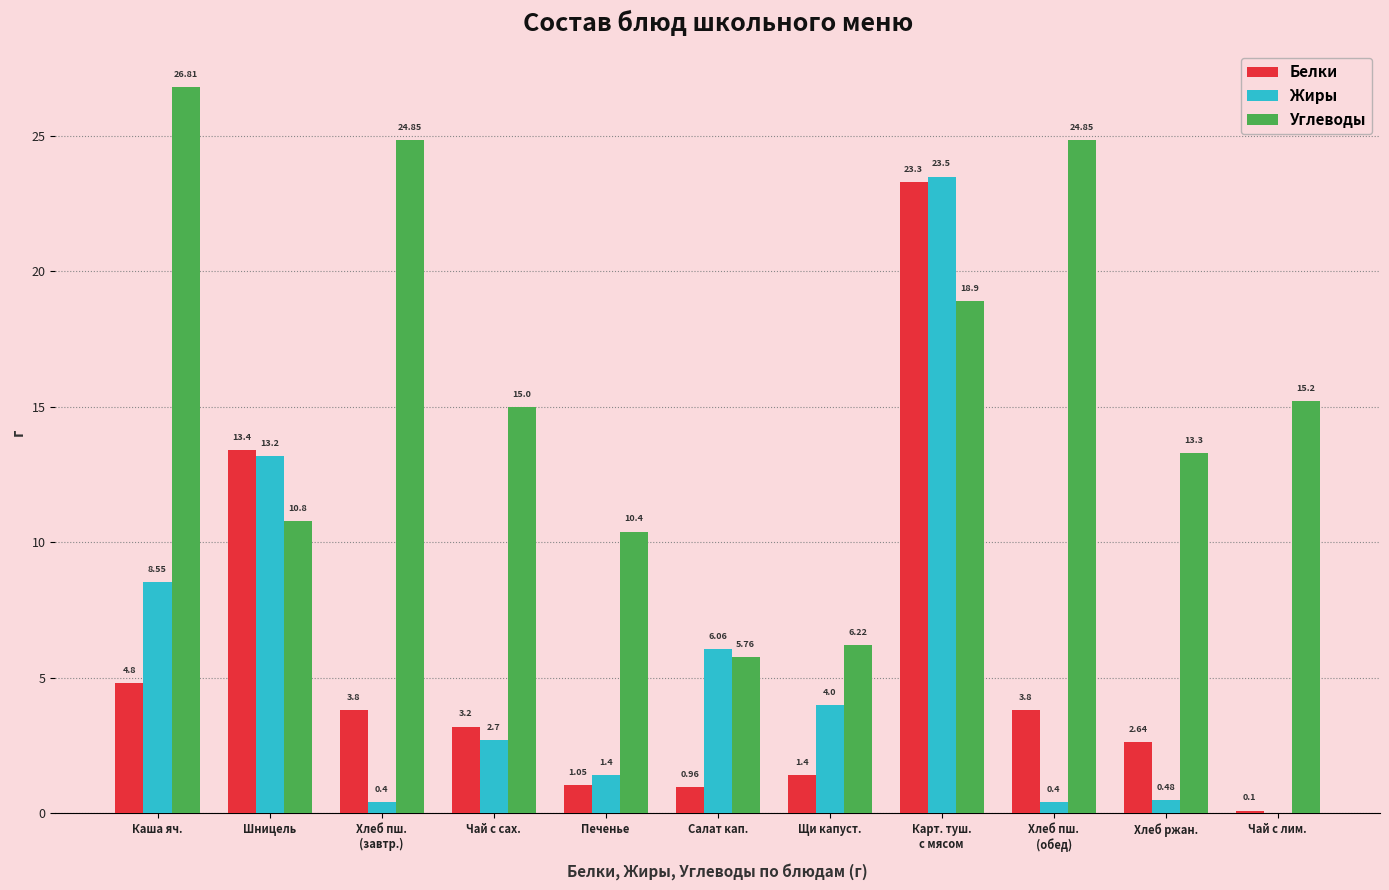

At which label does Углеводы reach its peak?

Каша яч.